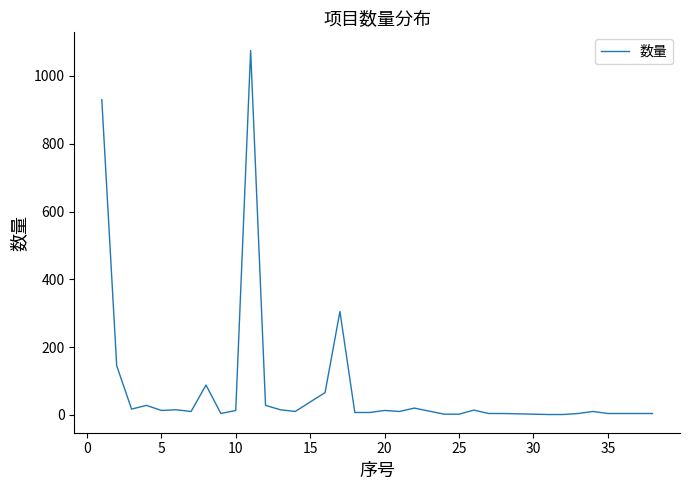

What is the greatest value displayed?

1075.0